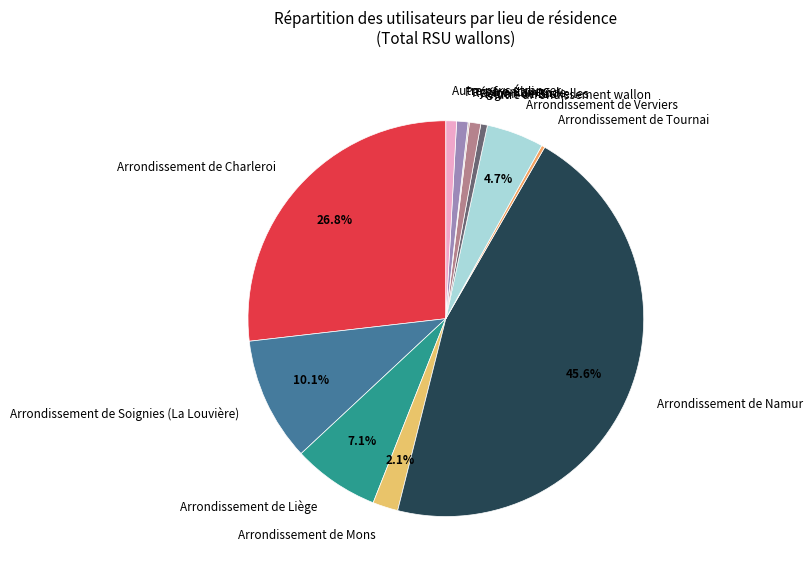

To the nearest percent, what portion does Arrondissement de Charleroi represent?

27%